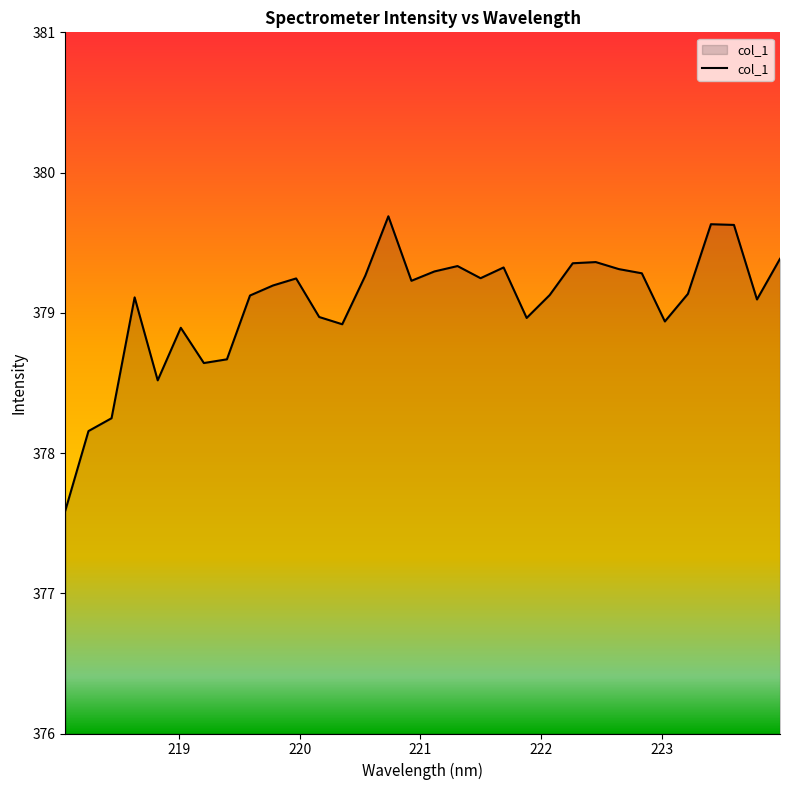

What is the difference between the maximum and minimum values?

2.1